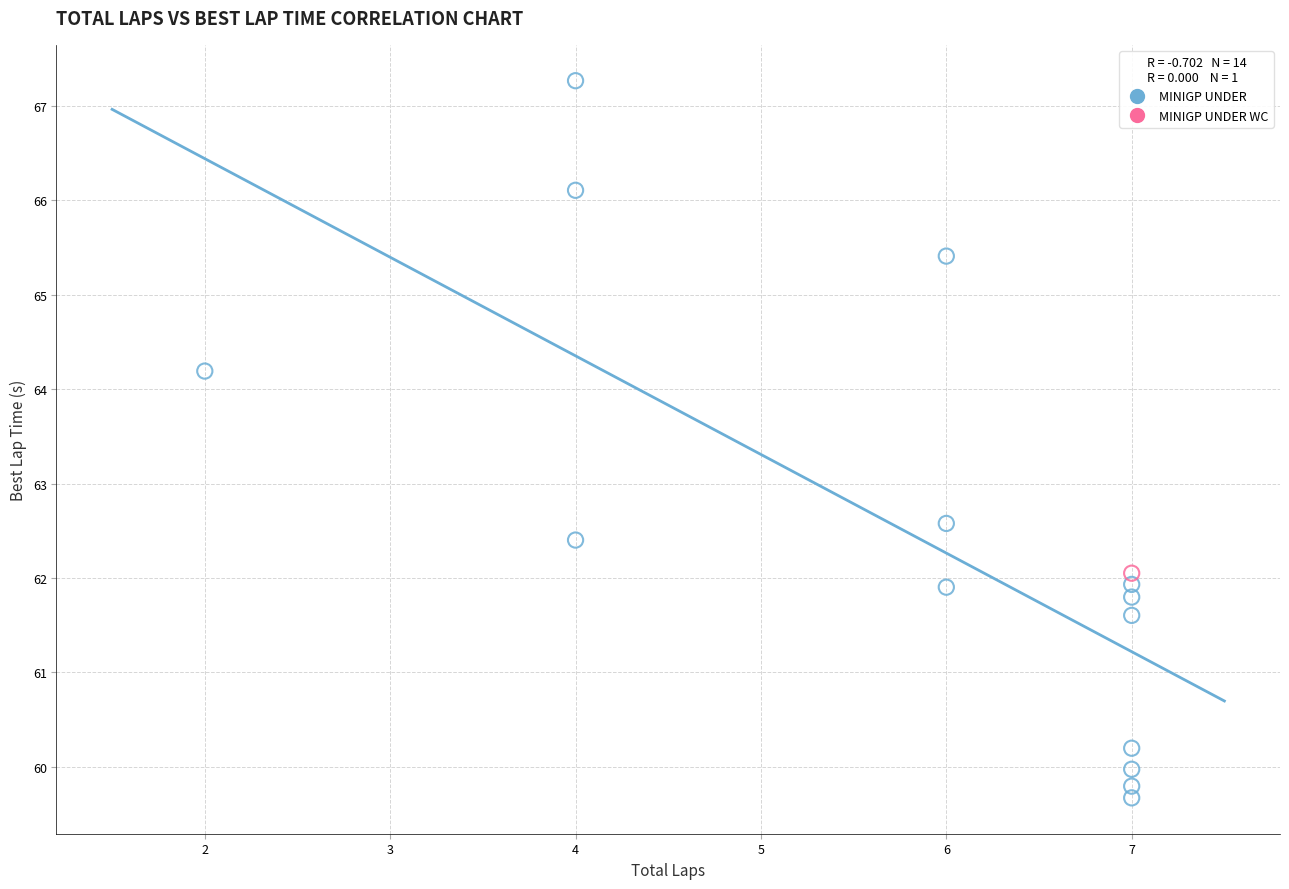

What are all the series names shown in the legend?

MINIGP UNDER, MINIGP UNDER WC